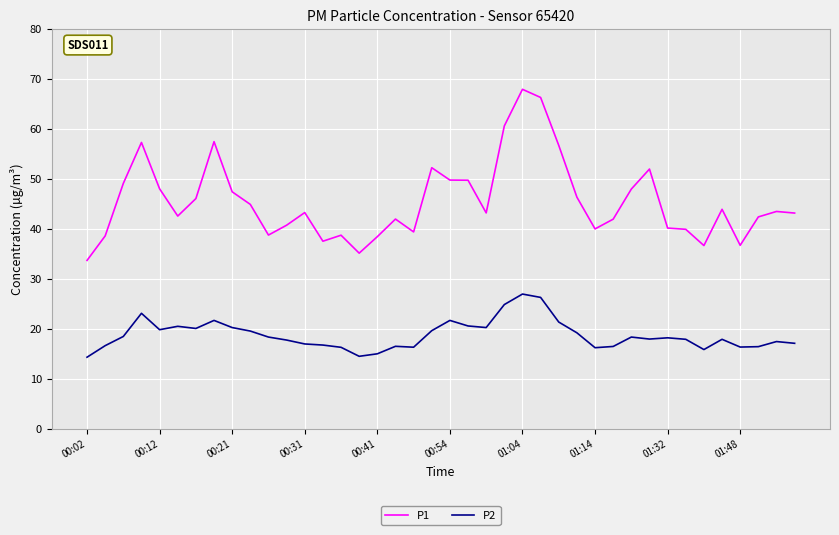

What is the minimum value shown in the chart?

14.3